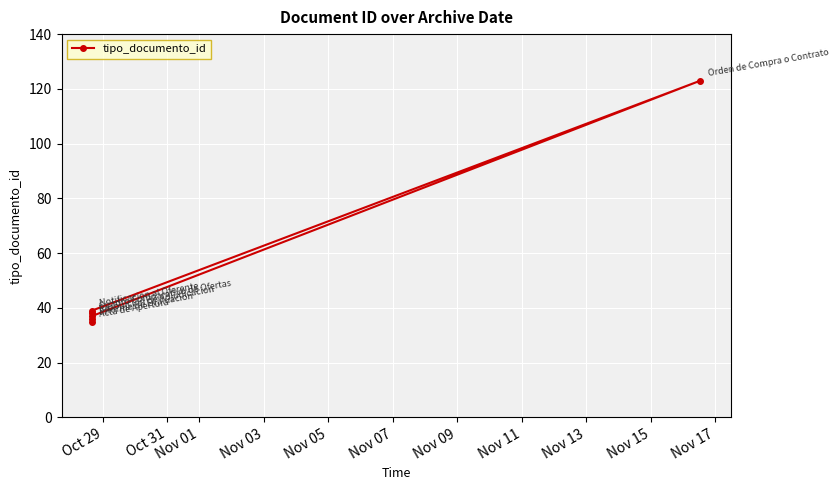

How many categories are shown in the chart?

6